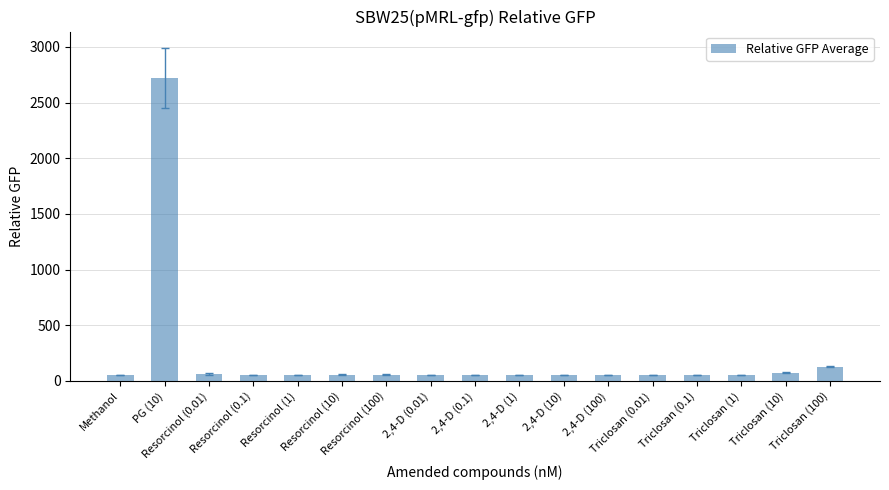

What is the value of the 8th bar from the left?

56.4